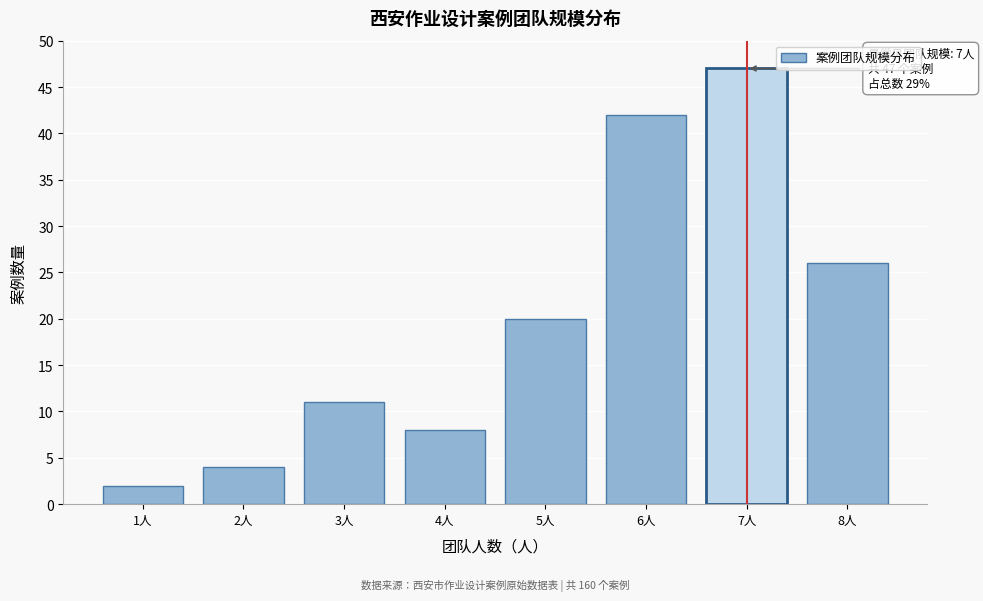

Reading left to right, what are all the values shown in this chart?

2	4	11	8	20	42	47	26